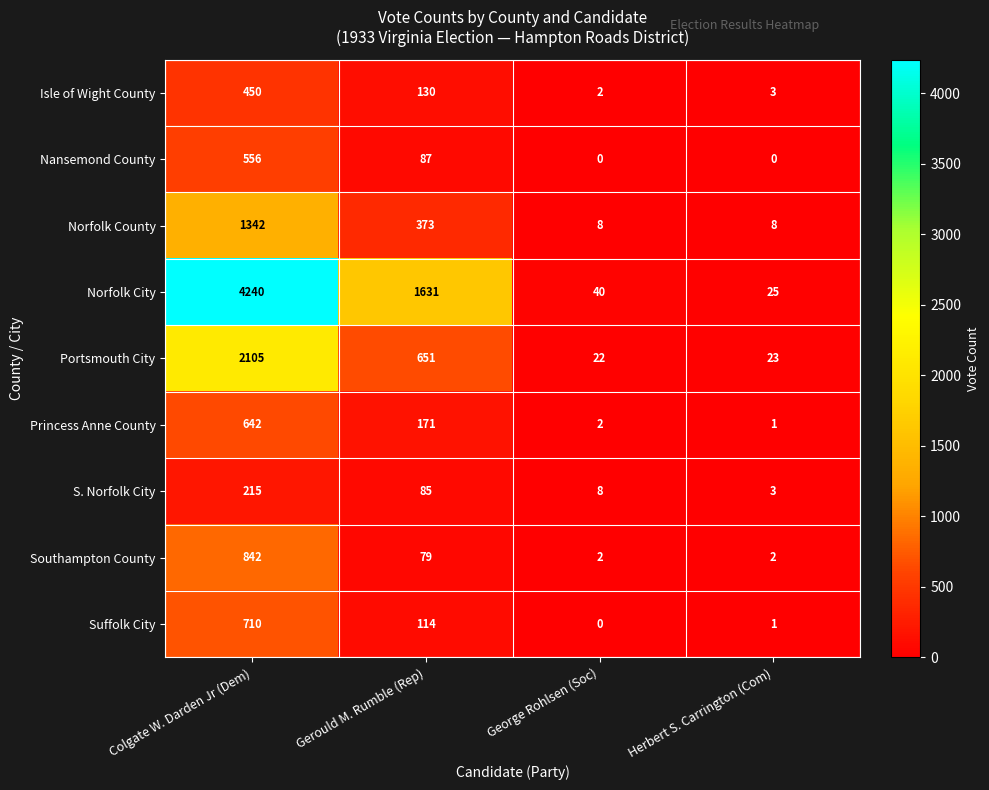

Which series has the widest spread of values?

Norfolk City